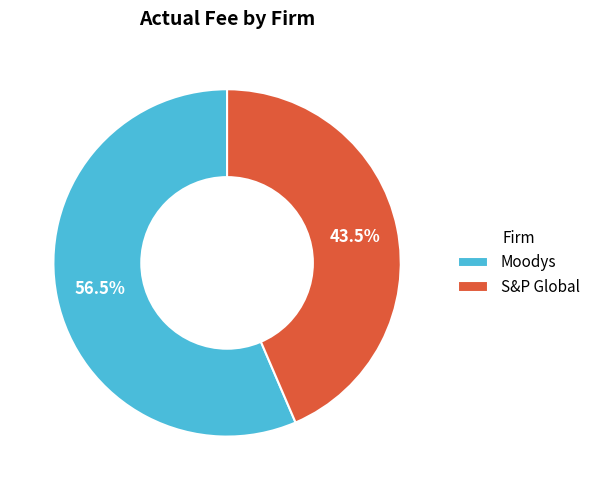

What is the majority slice?

Moodys